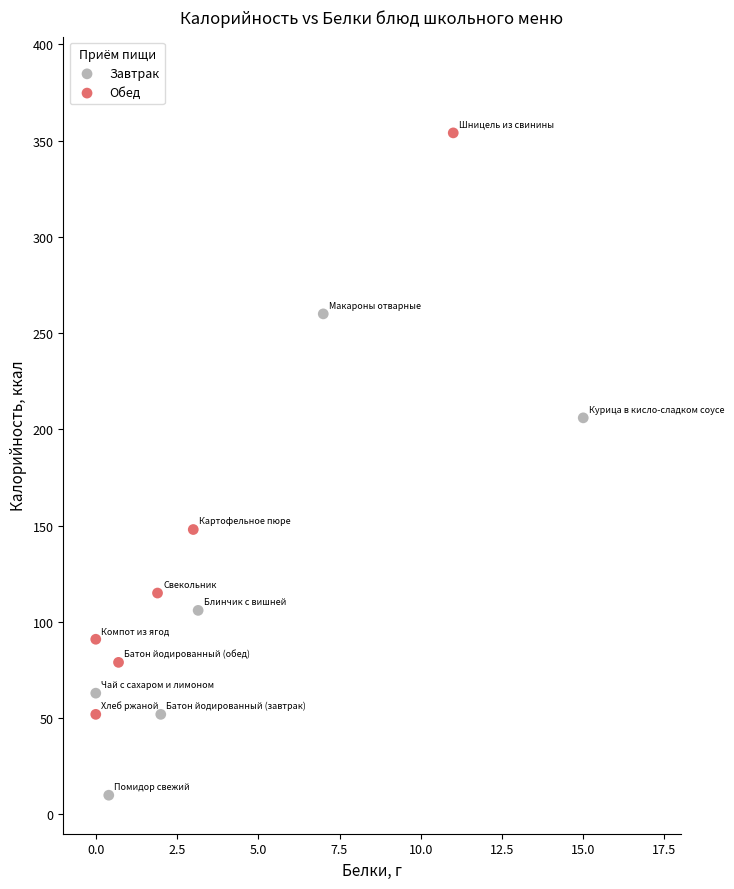

Which series has the widest spread of Y values?

Обед